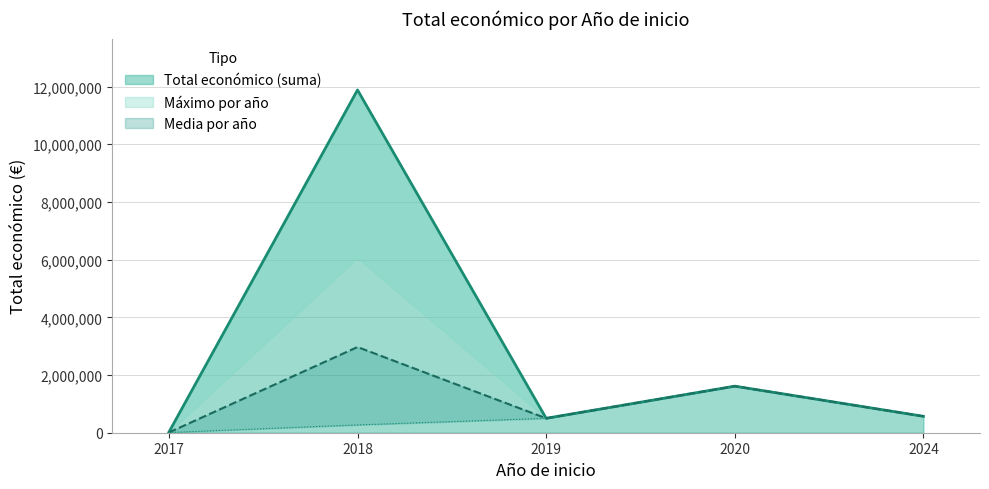

What is the highest value of the Total económico (suma) series?

11880306